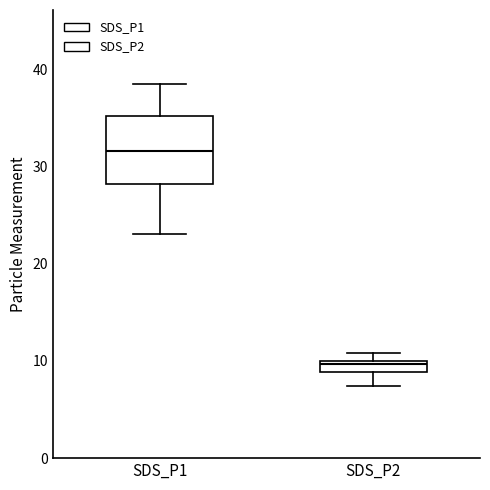

Which box's median line is the highest?

SDS_P1